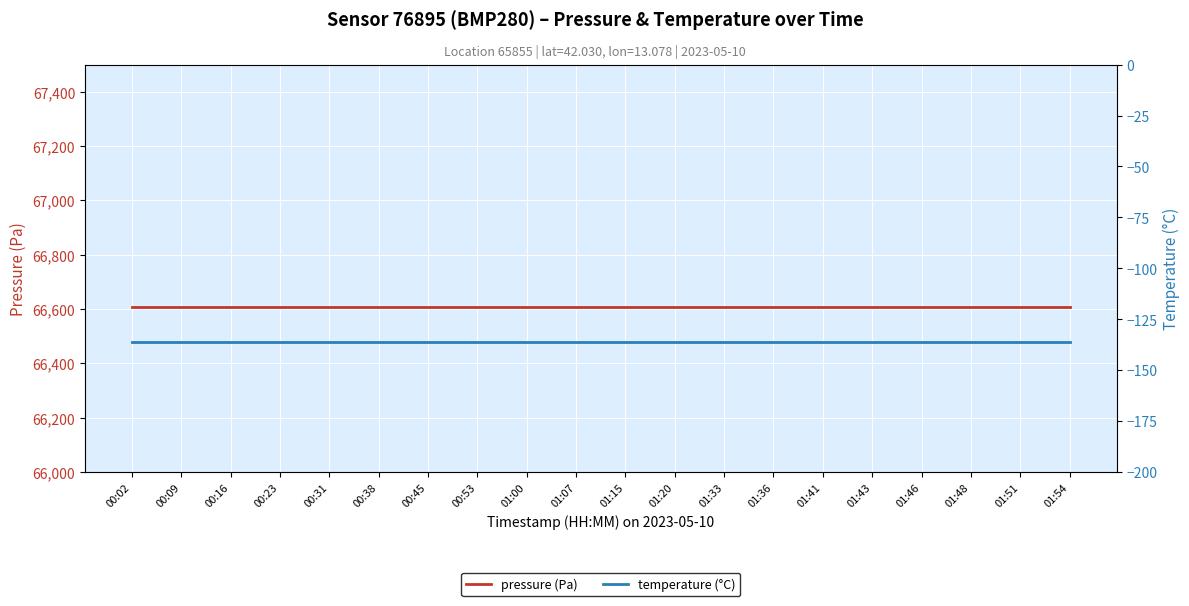

At which category does the chart reach its minimum across all series?

00:02